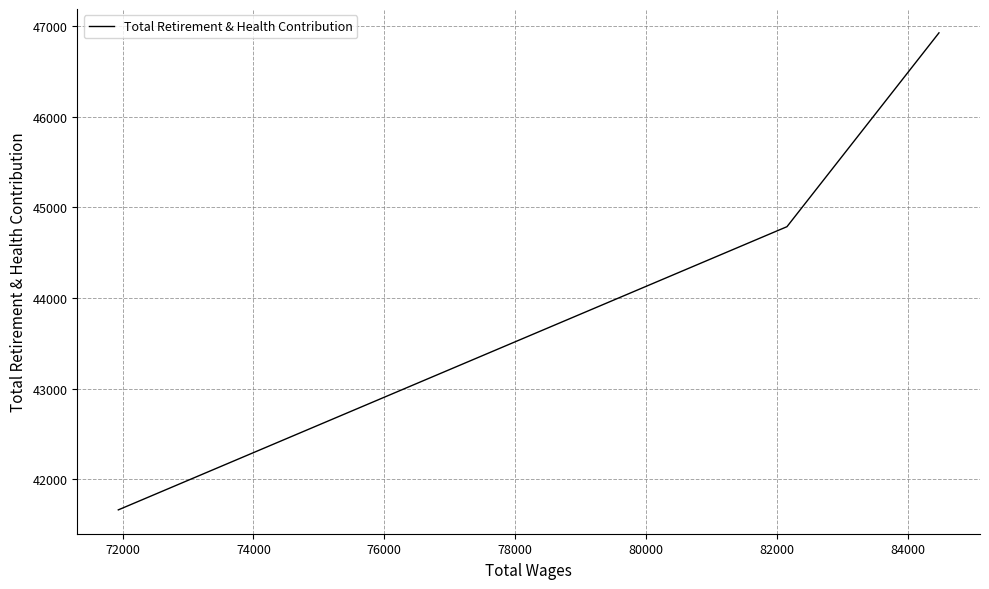

How many data points does each series have?

4